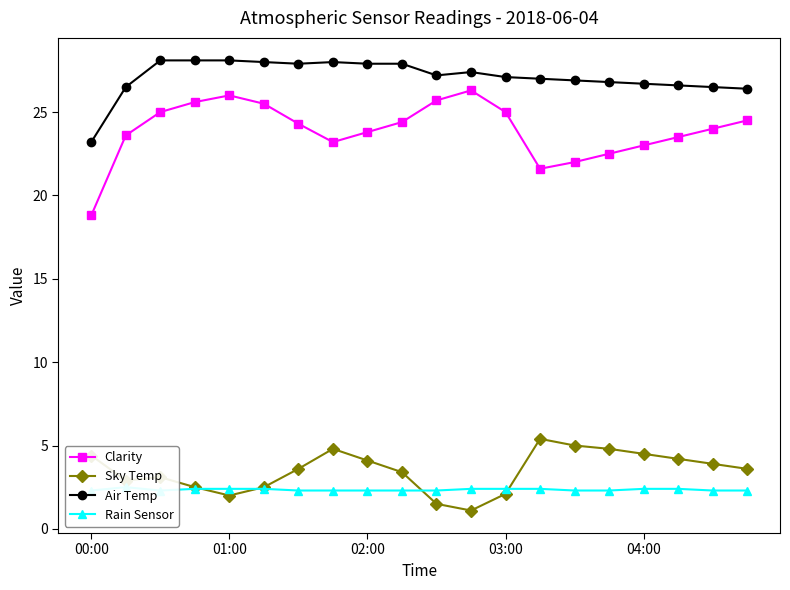

True or false: Sky Temp and Air Temp intersect in this chart.

False